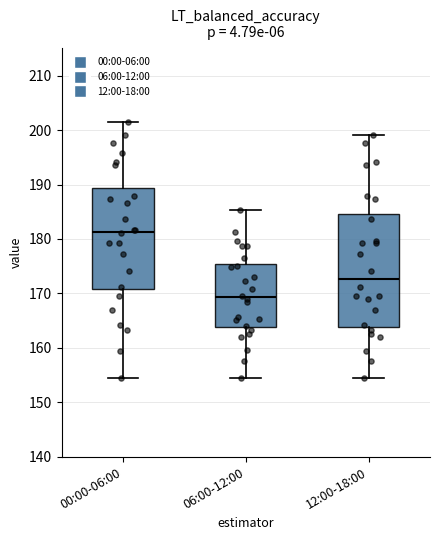

Comparing the boxes themselves (not the whiskers), which one is the tallest?

12:00-18:00